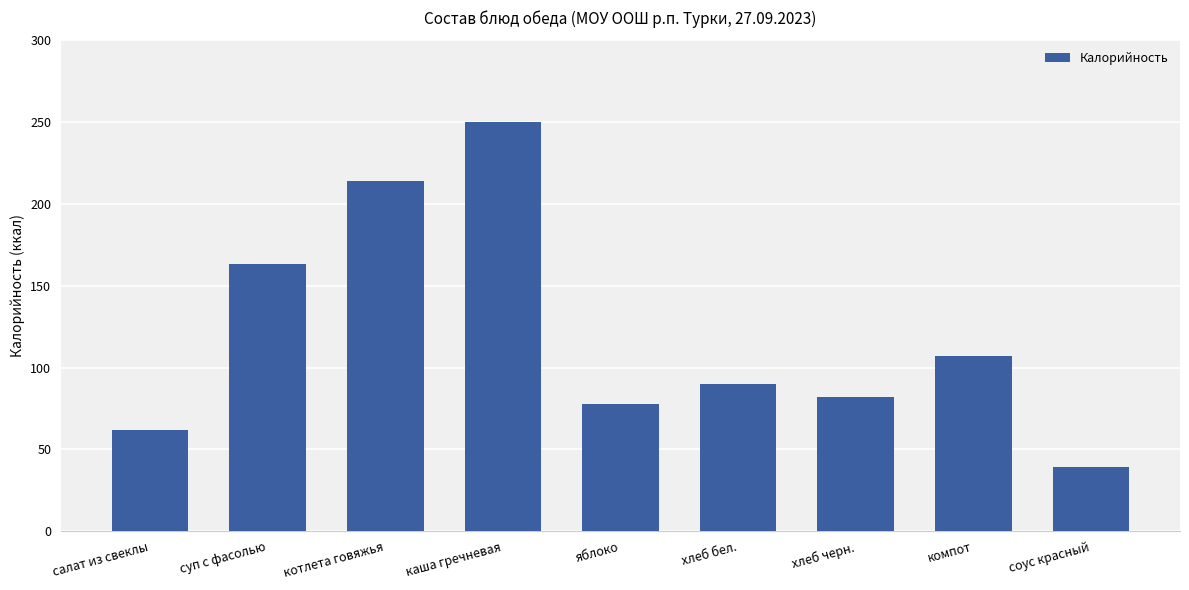

Where does the data first go above 90?

суп с фасолью